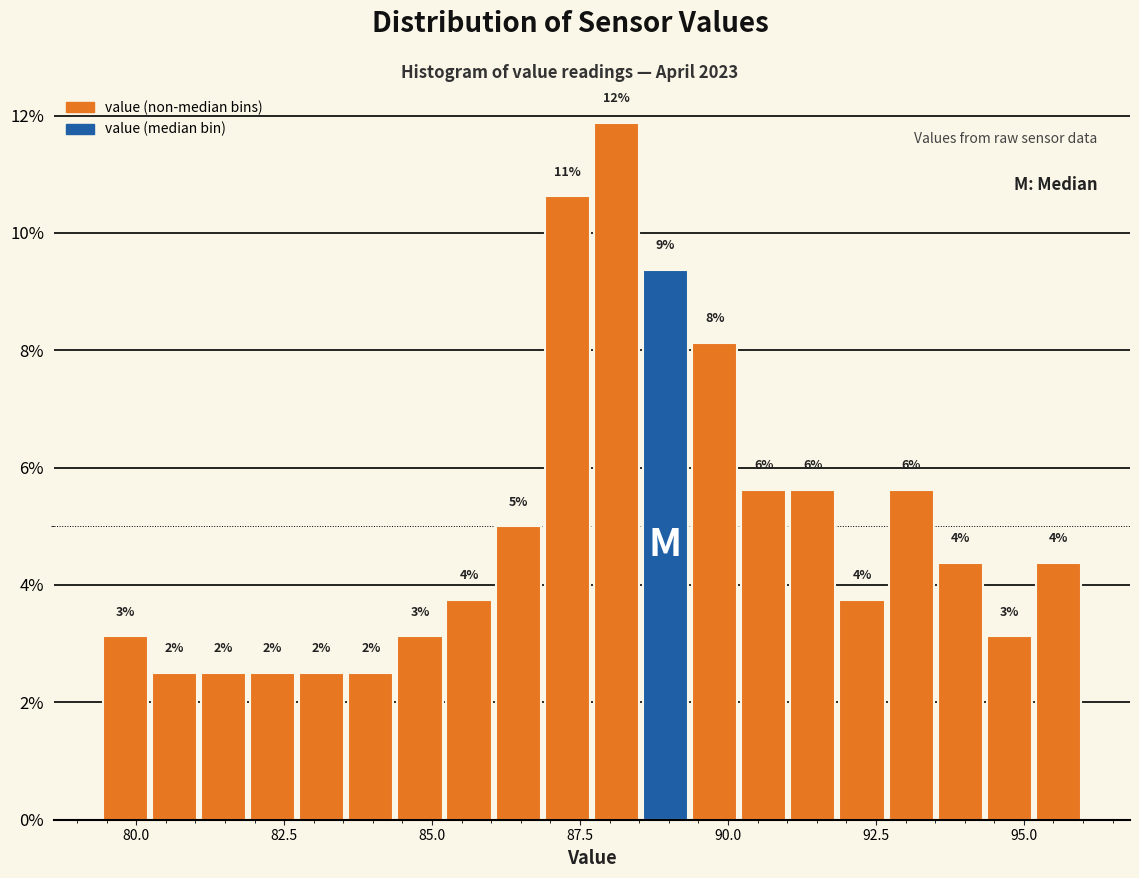

Around what value on the x-axis is the tallest bar? Give the approximate position of its centre, as read against the axis.

88.0